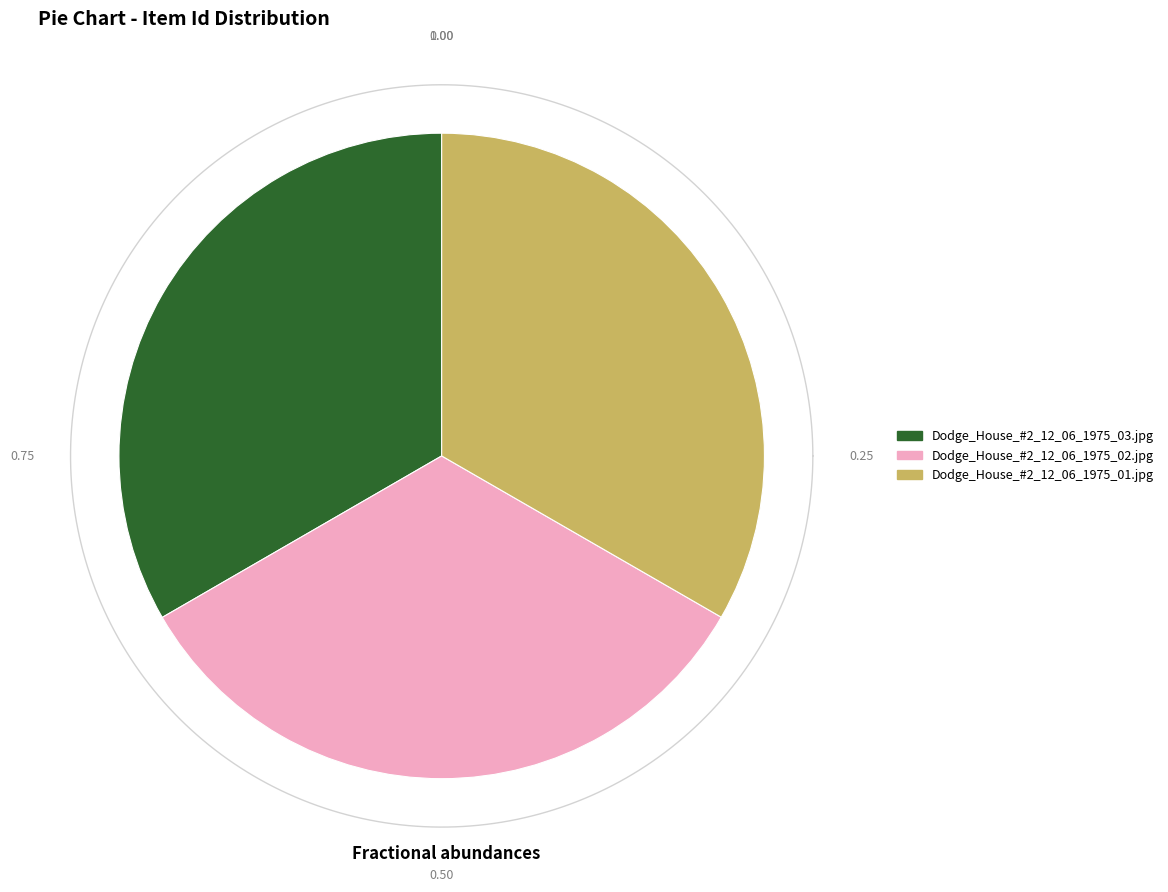

Combined, what portion of the pie is Dodge_House_#2_12_06_1975_01.jpg and Dodge_House_#2_12_06_1975_03.jpg?

66.7%